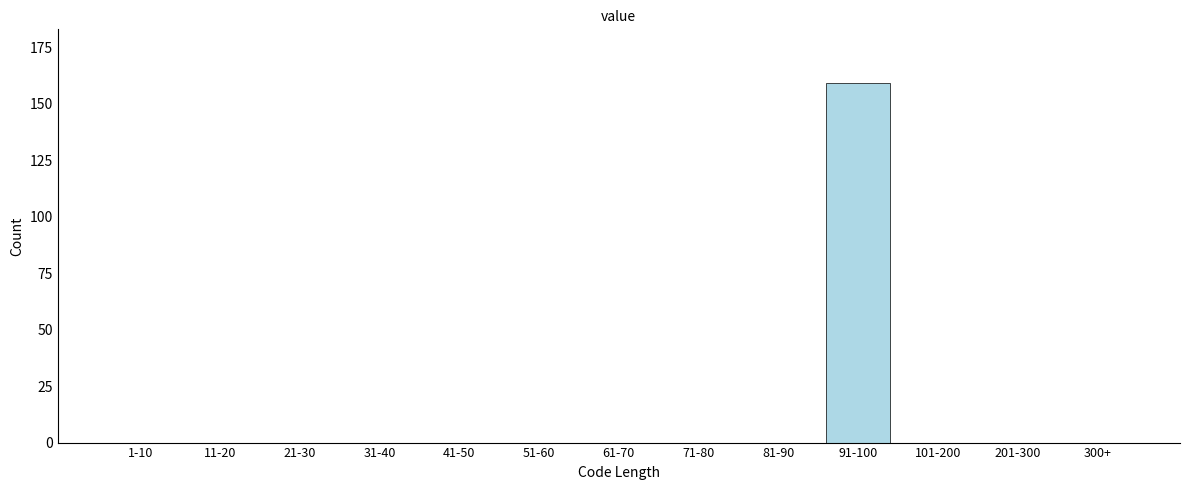

Reading left to right, list all the values displayed in this chart.

1-10=0	11-20=0	21-30=0	31-40=0	41-50=0	51-60=0	61-70=0	71-80=0	81-90=0	91-100=159	101-200=0	201-300=0	300+=0